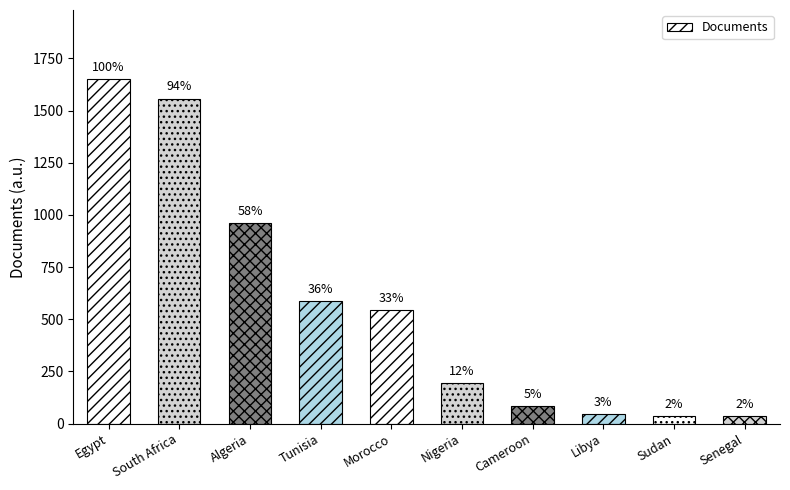

What is the value of the 4th bar from the left?

588